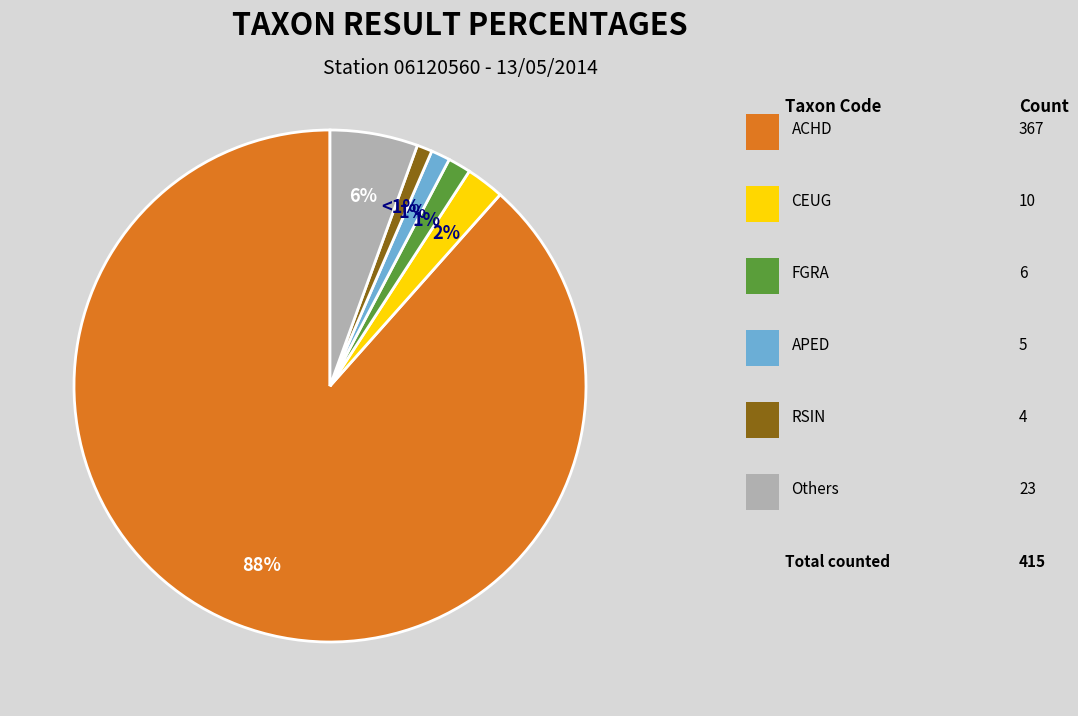

To the nearest percent, what is the average slice percentage?

17%